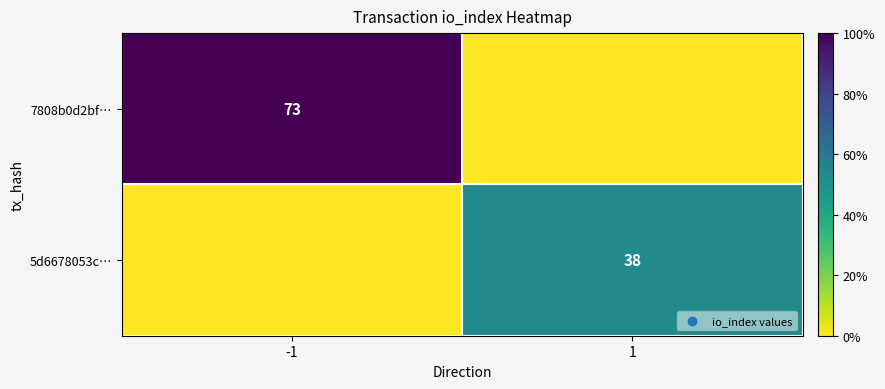

The value of 5d6678053c… at 1 is 60. True or false?

False